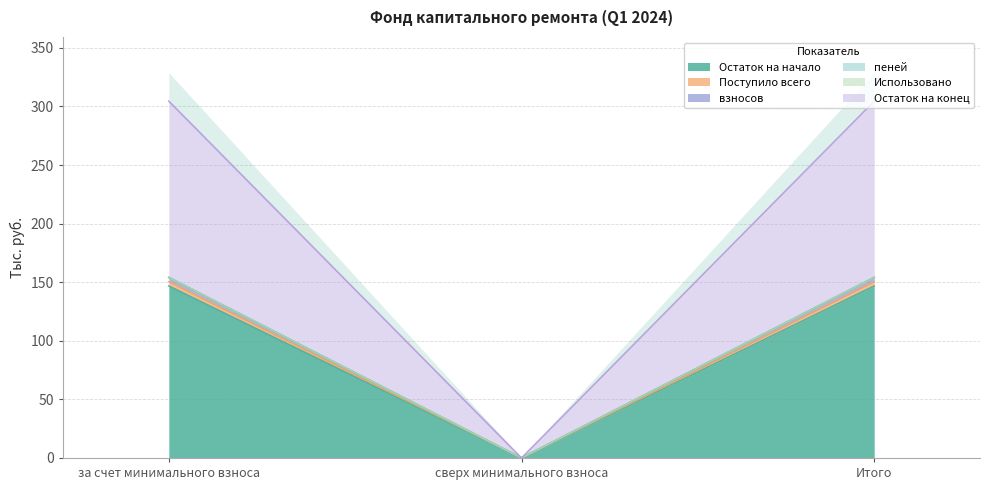

What is the label of the 3rd point from the left?

Итого